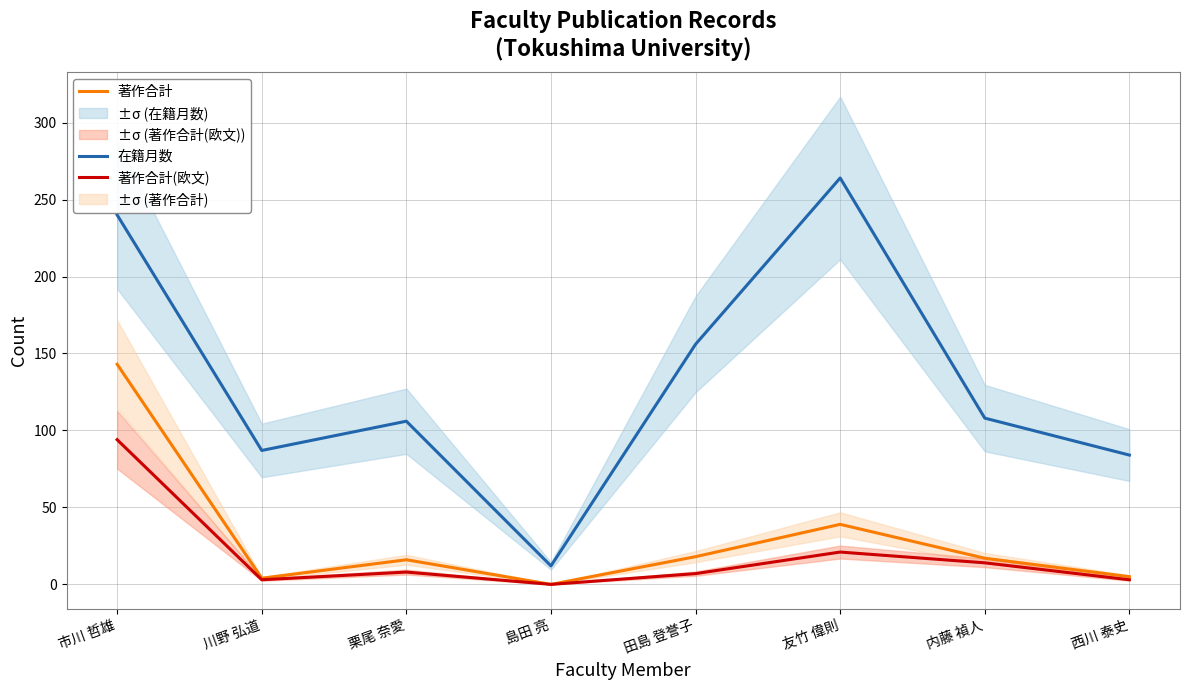

True or false: 著作合計 and 著作合計(欧文) cross at least once.

False